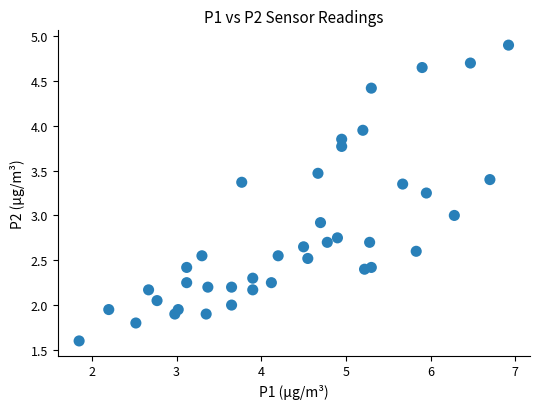

What is the range of X values (max minus min)?

5.1